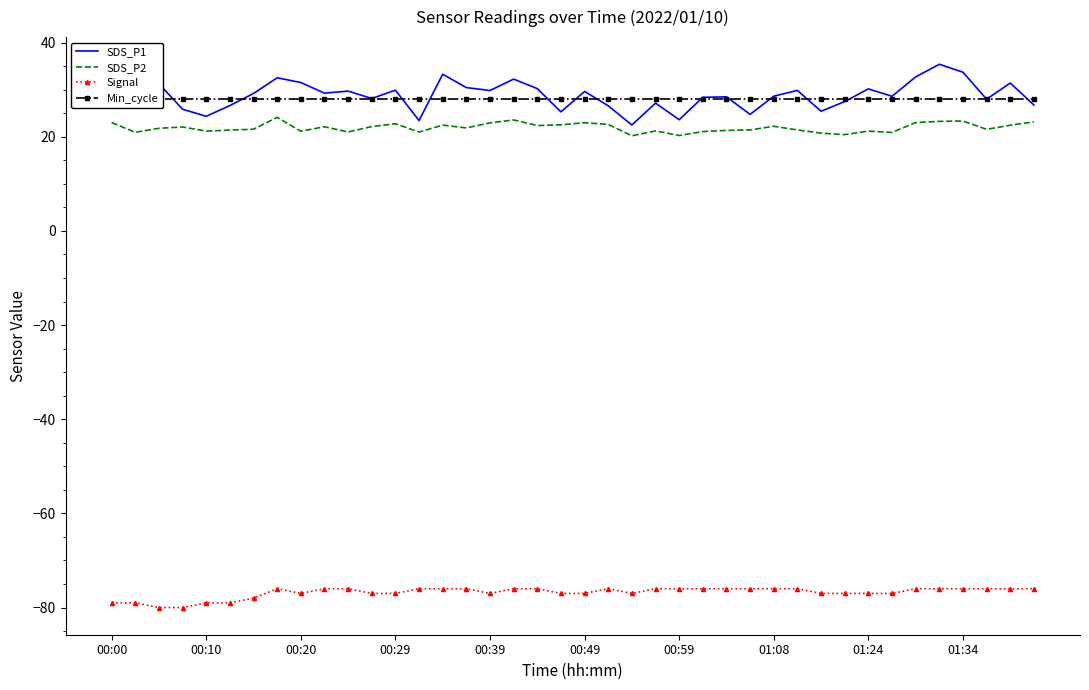

True or false: Signal and SDS_P2 cross at least once.

False